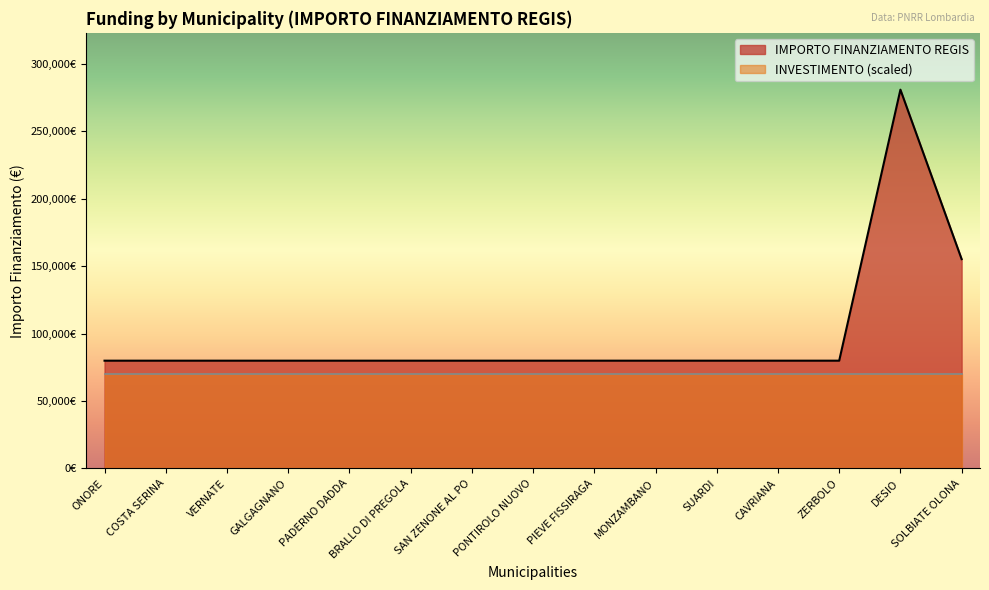

Does the chart display data point markers on the line(s)?

No